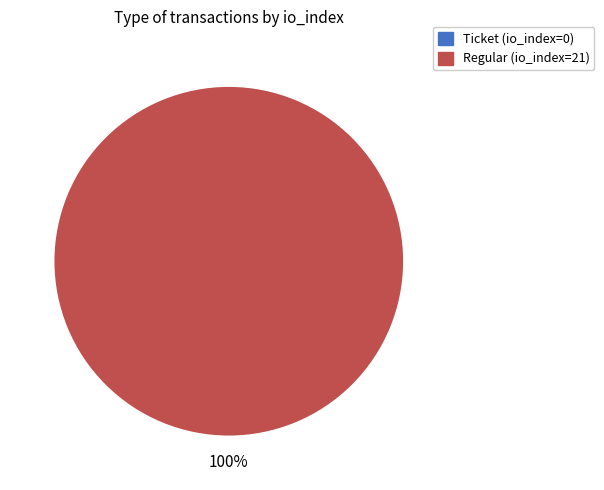

Is there any slice that represents more than half of the pie?

Yes